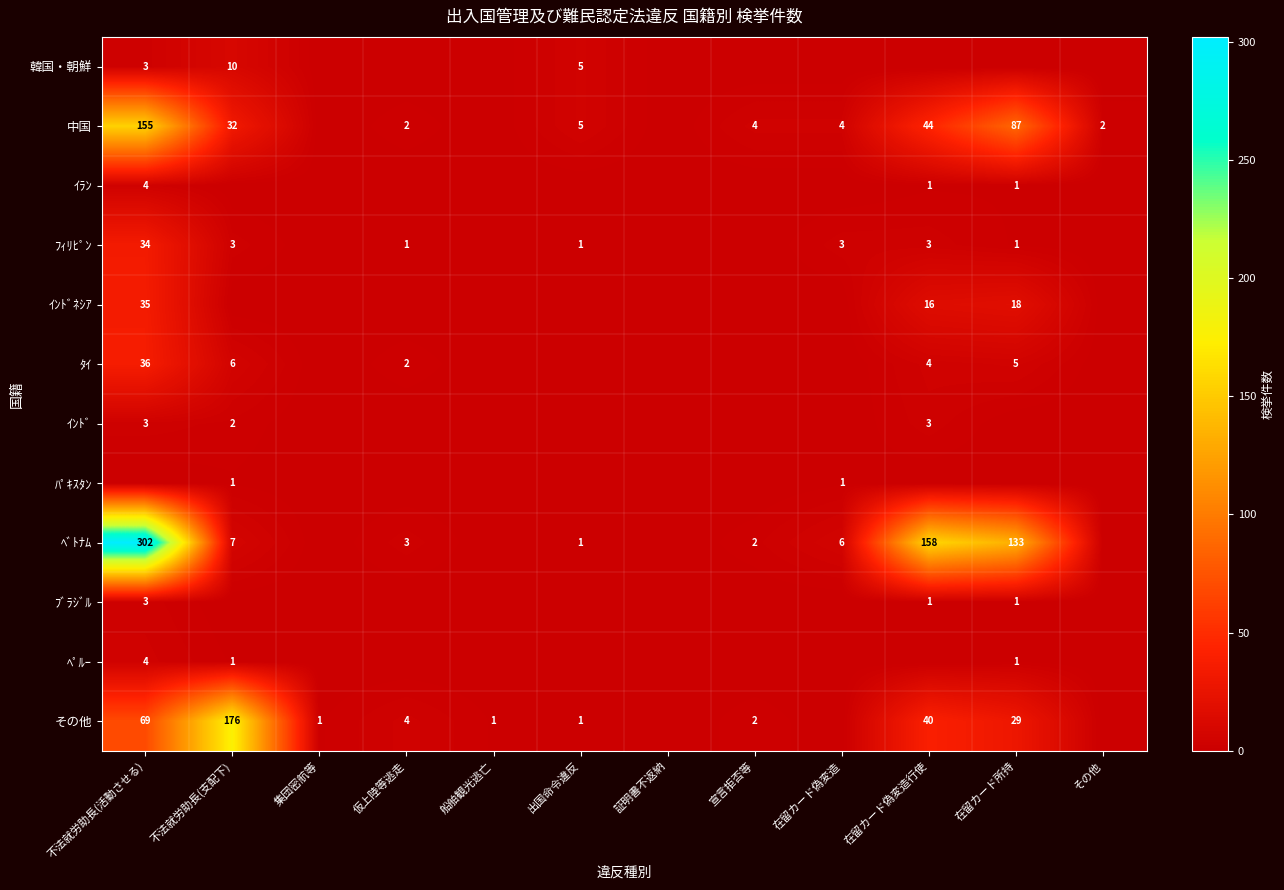

The value of ﾌﾞﾗｼﾞﾙ at 不法就労助長(活動させる) is 3. True or false?

True